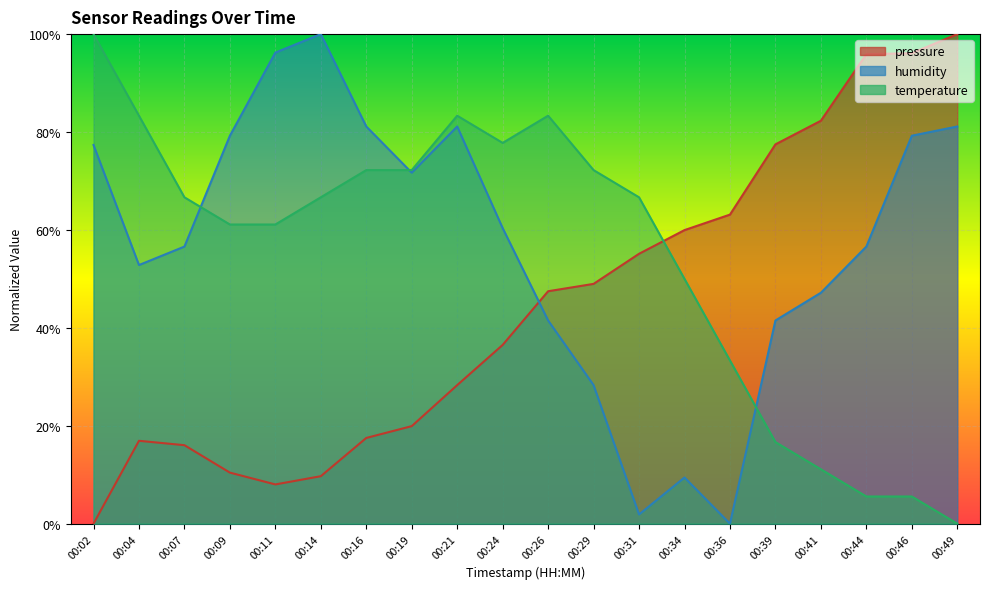

What is the difference between the maximum and minimum values in the temperature series?

1.0